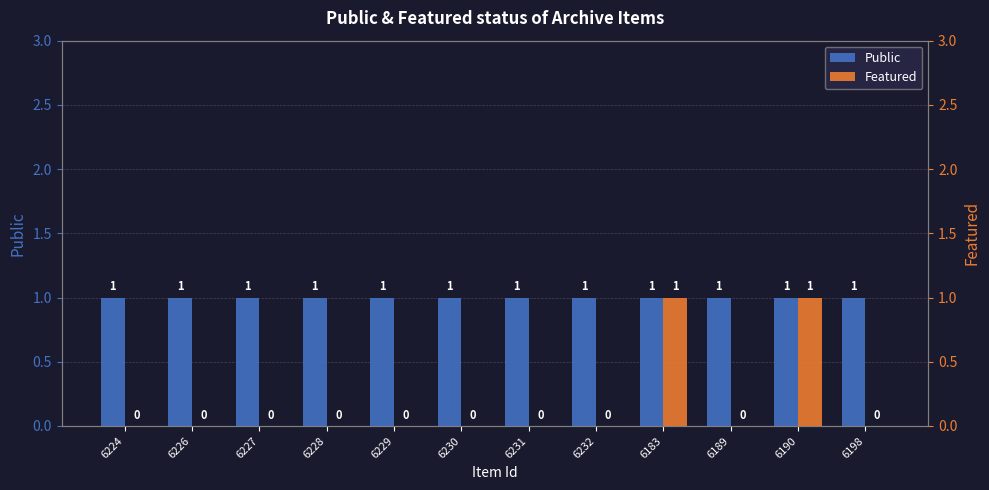

Which label corresponds to the largest value in the chart?

6224